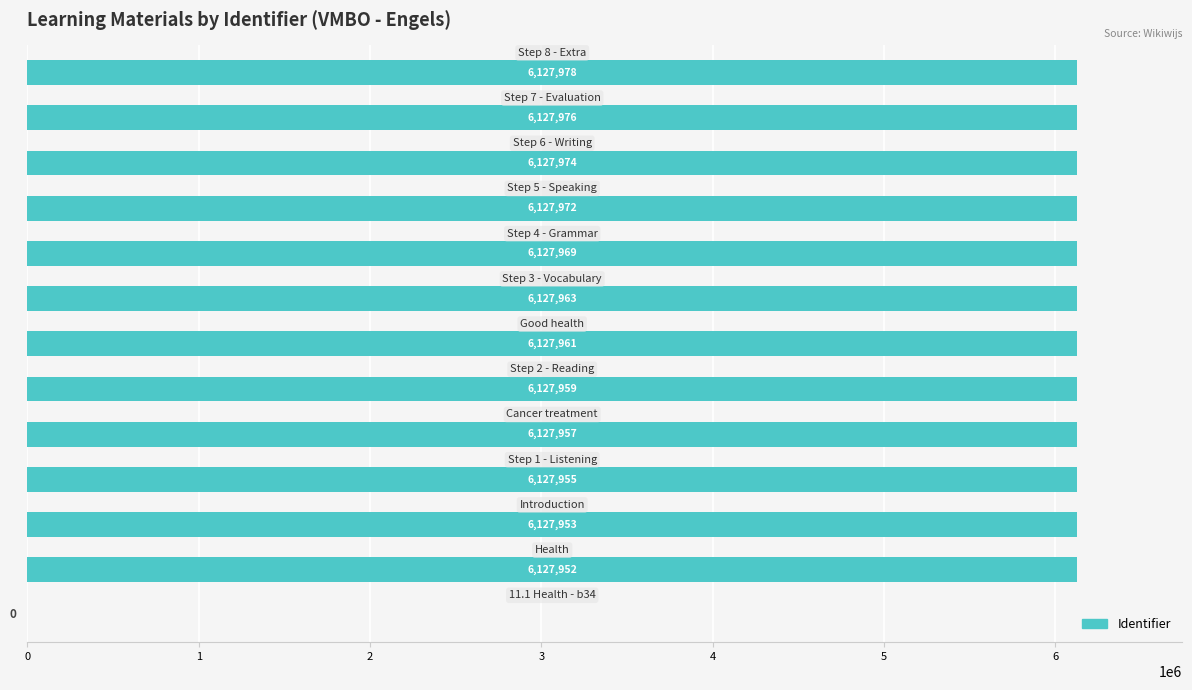

What is the sum of all values?

73535569